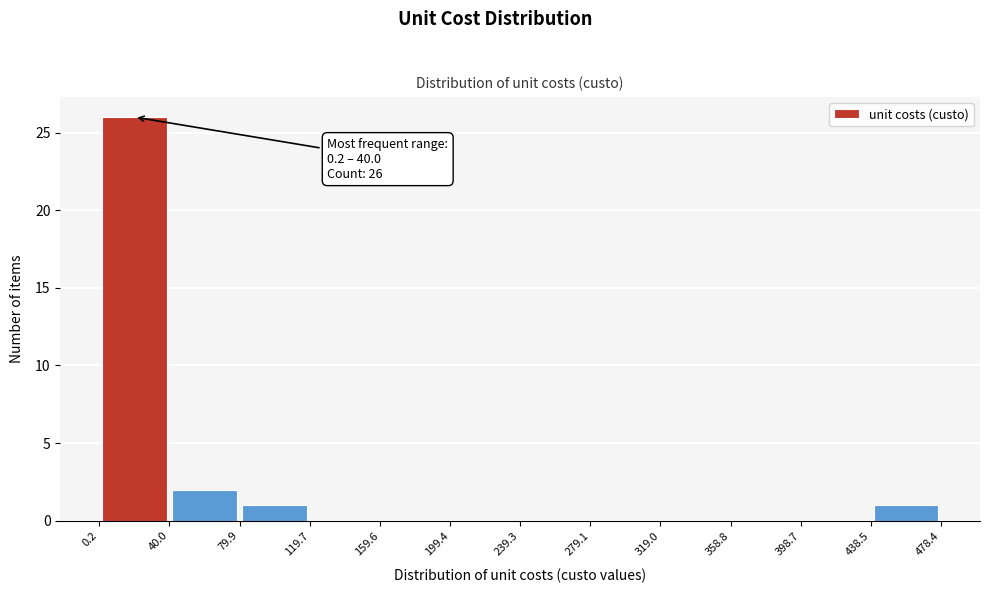

Which range on the x-axis has the tallest bar?

0.2 to 40.0